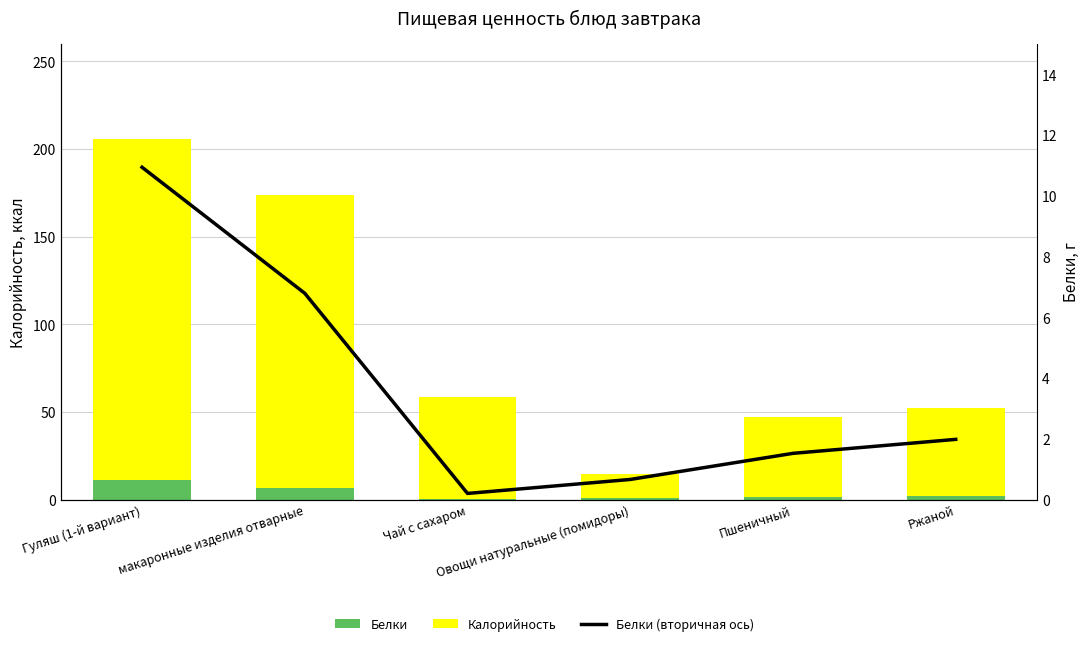

The Калорийность series shows 167.1 at макаронные изделия отварные. True or false?

True